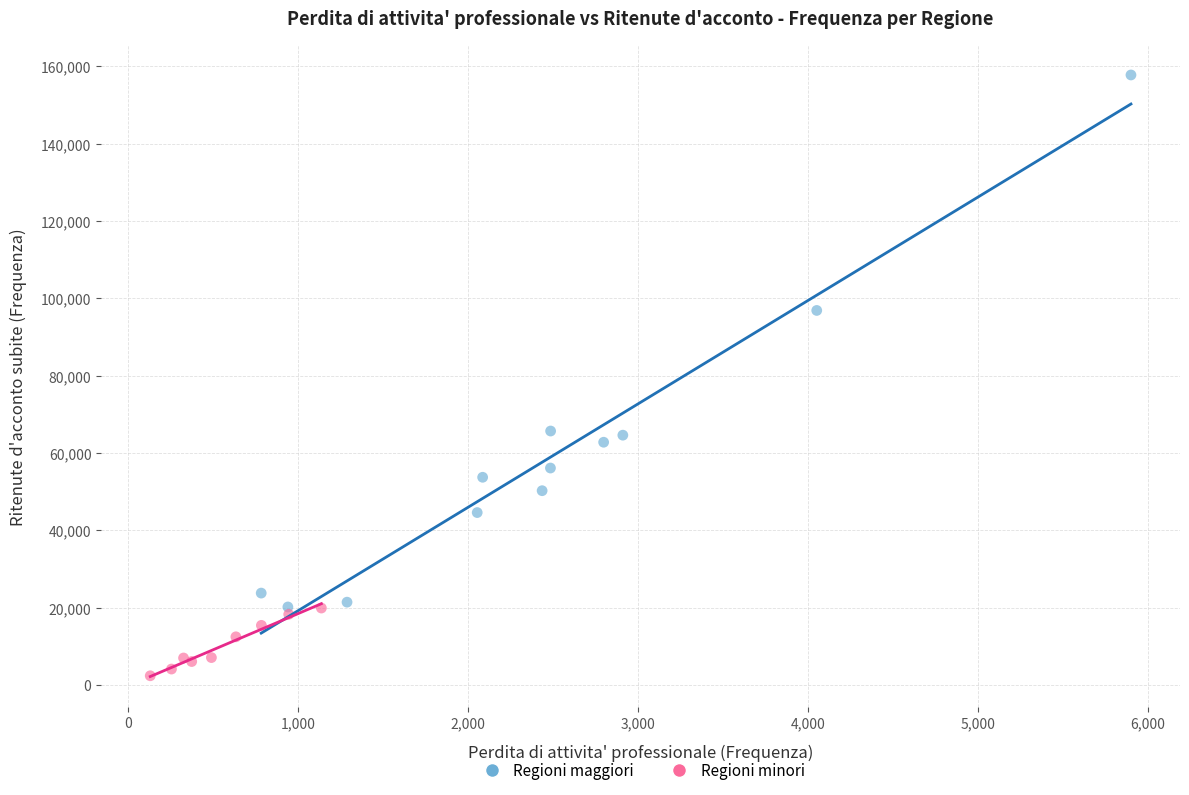

Which series contains the highest Y value?

Regioni maggiori